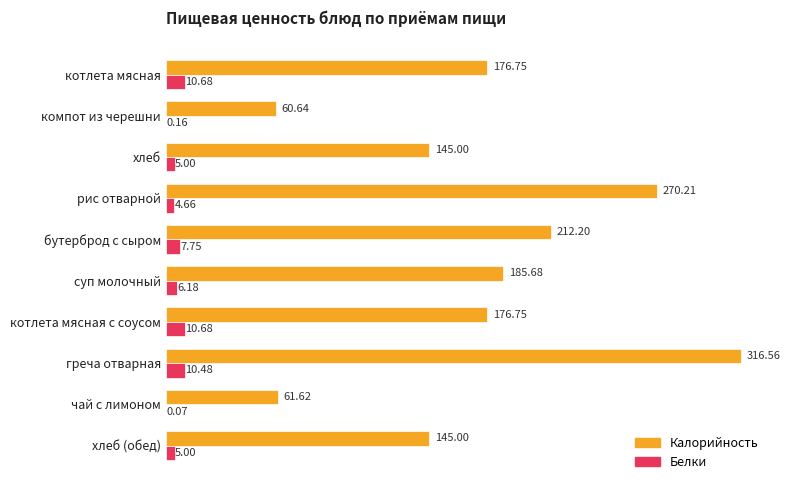

Which series changed the most between греча отварная and чай с лимоном?

Калорийность